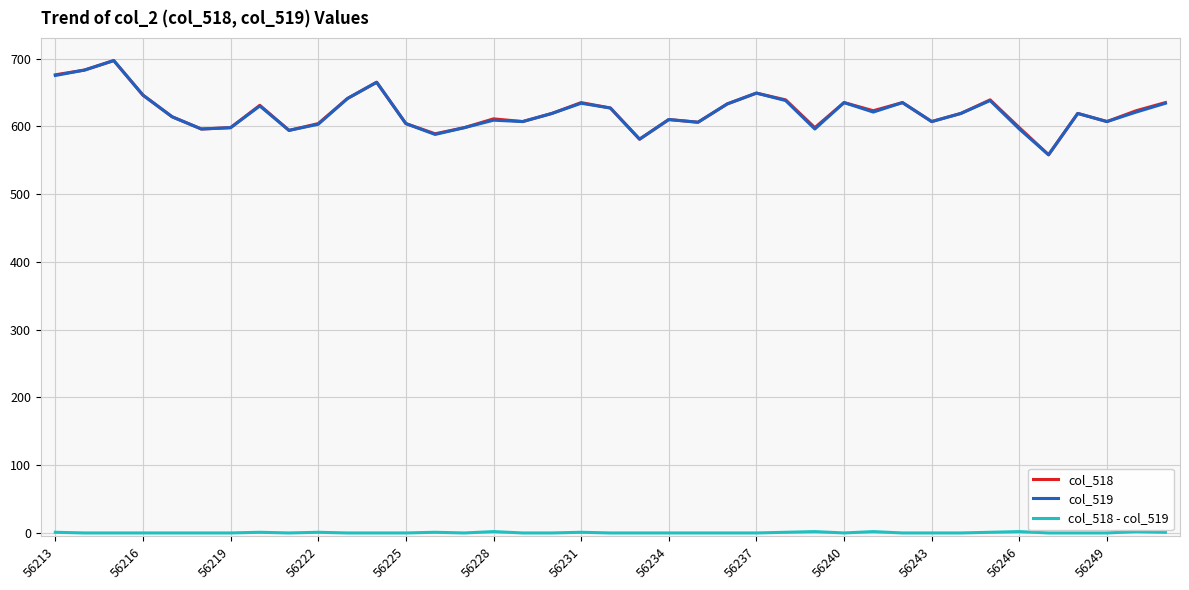

What is the greatest value displayed?

697